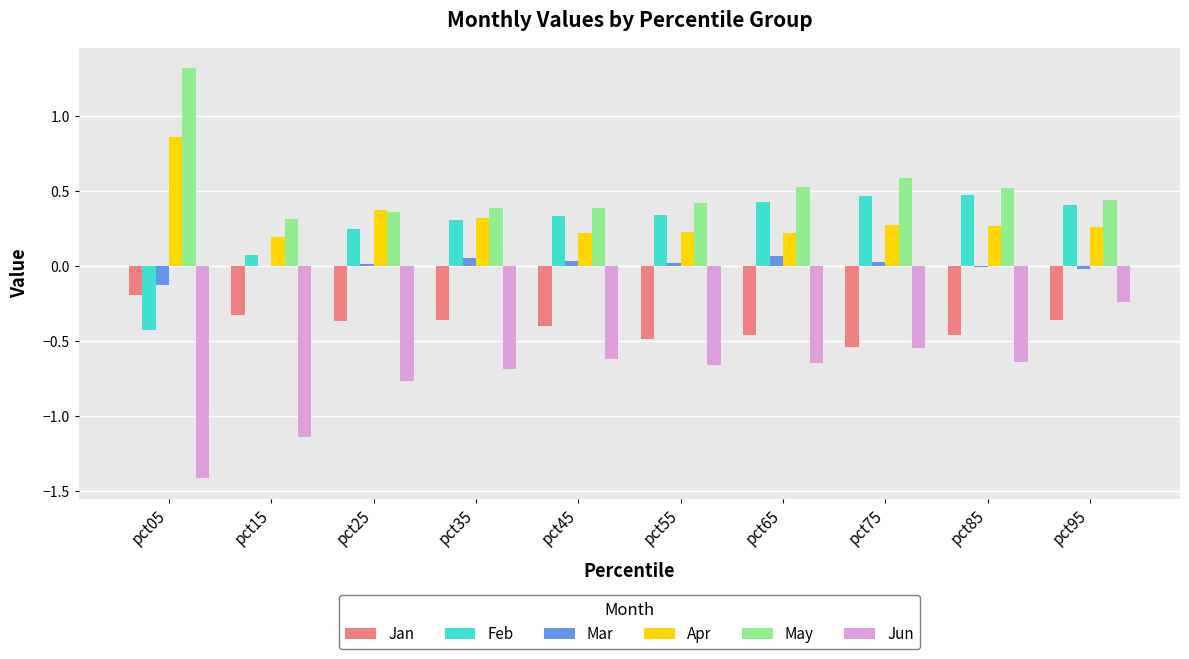

How many groups of bars are there?

10